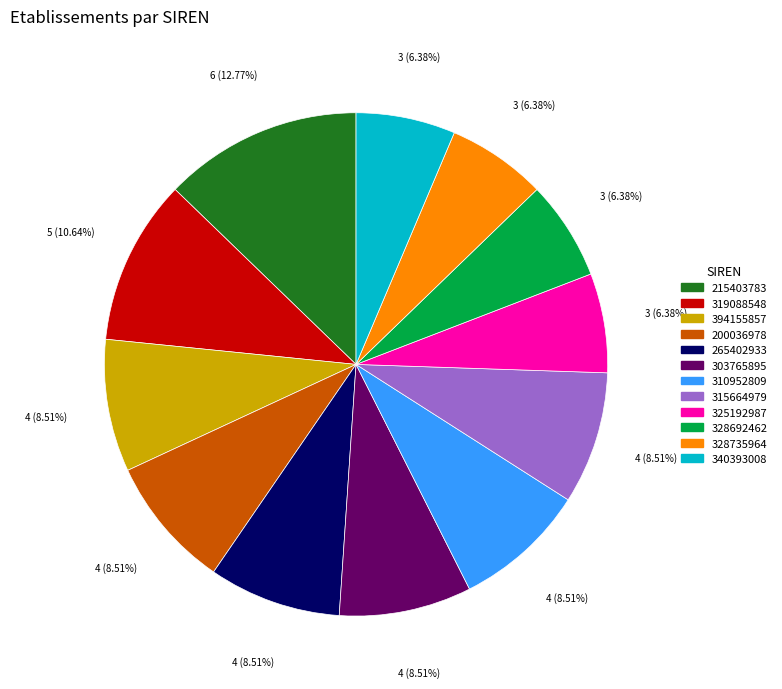

Approximately how many times larger is the value at 394155857 compared to 215403783?

0.7